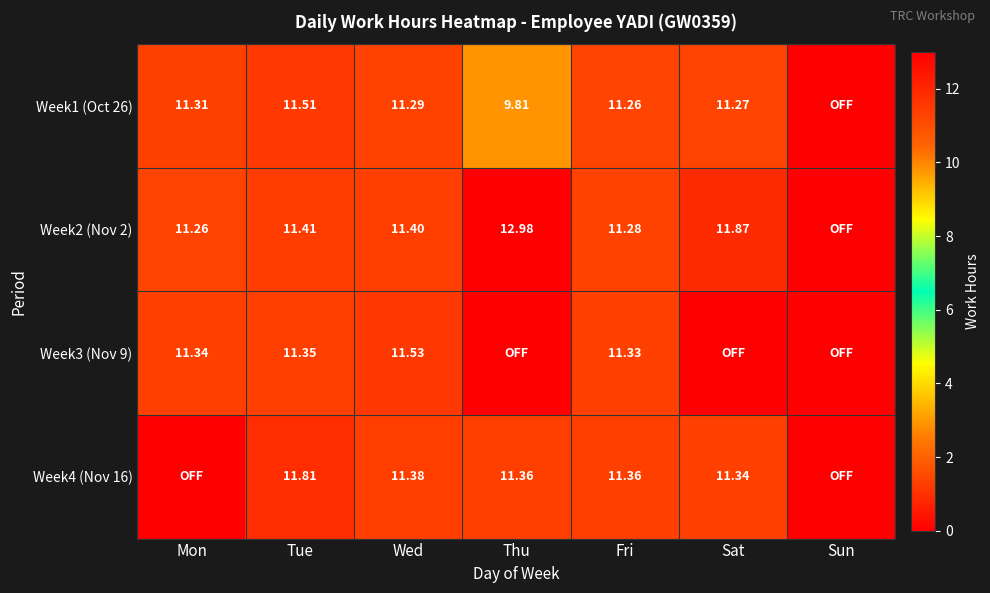

What is the total value across all series at Fri?

45.2